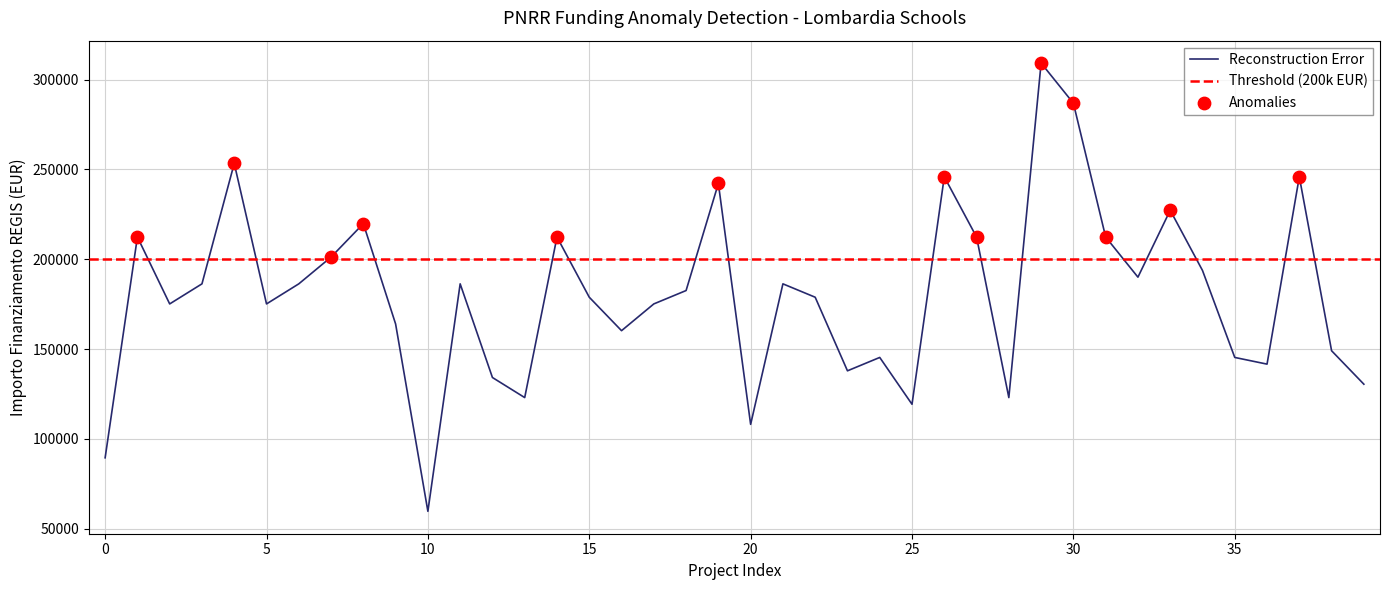

The value of Reconstruction Error at 5 is 175113.3. True or false?

True